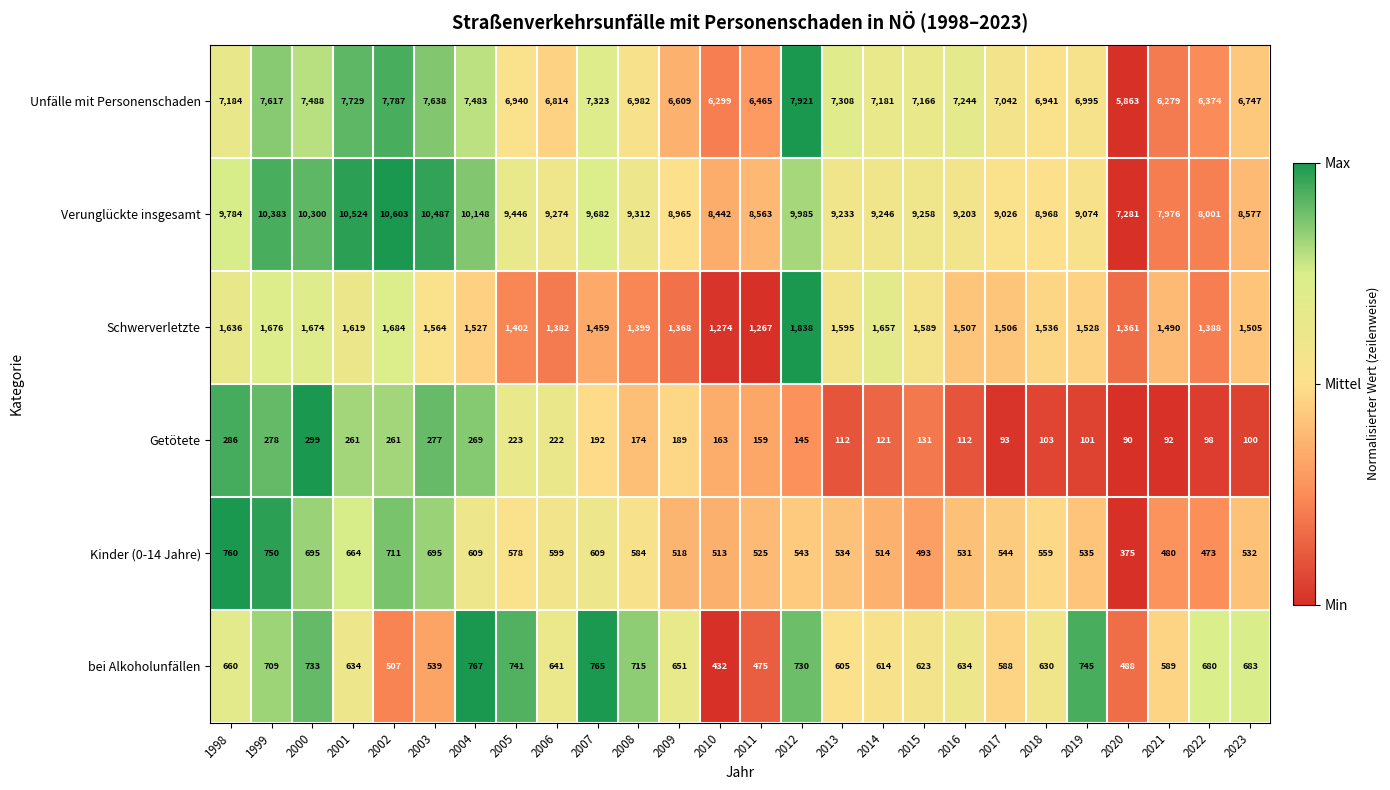

List the series in order of their peak value, lowest first.

Getötete, Kinder (0-14 Jahre), bei Alkoholunfällen, Schwerverletzte, Unfälle mit Personenschaden, Verunglückte insgesamt